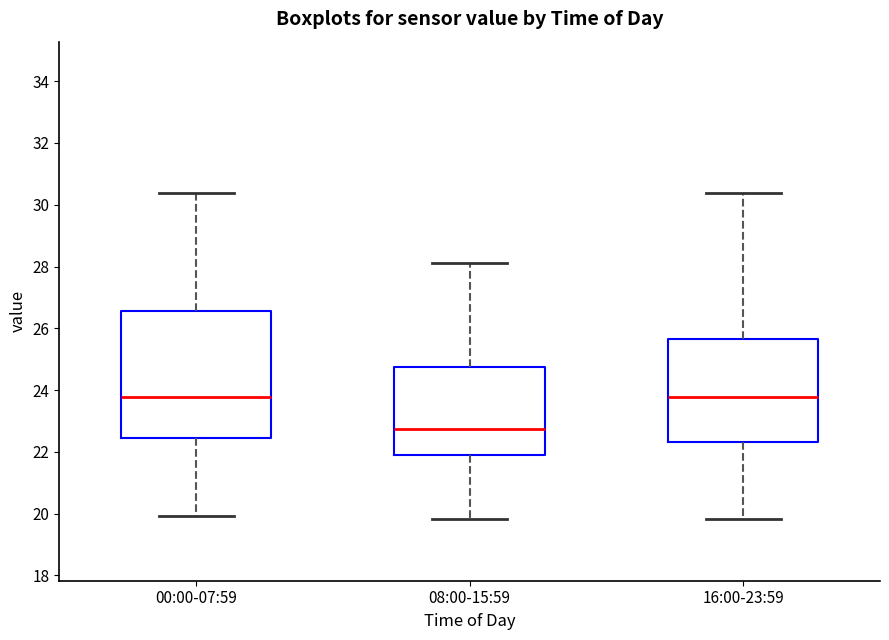

Reading left to right, read every box against the y-axis: the position of its median line, the range the box covers, and the ends of its whiskers. The values are not printed on the chart, so give them approximately, as read against the axis.

00:00-07:59: median 23.8, box 22.4 to 26.6, whiskers 20.0 to 30.4
08:00-15:59: median 22.8, box 22.0 to 24.8, whiskers 19.8 to 28.2
16:00-23:59: median 23.8, box 22.4 to 25.6, whiskers 19.8 to 30.4